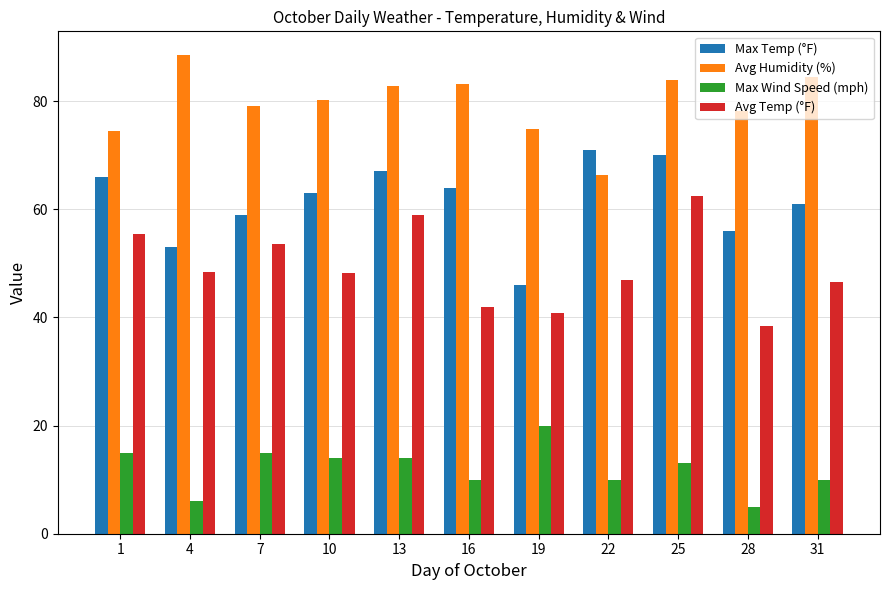

What is the value of the Avg Humidity (%) bar at the 7th from the left?

74.8